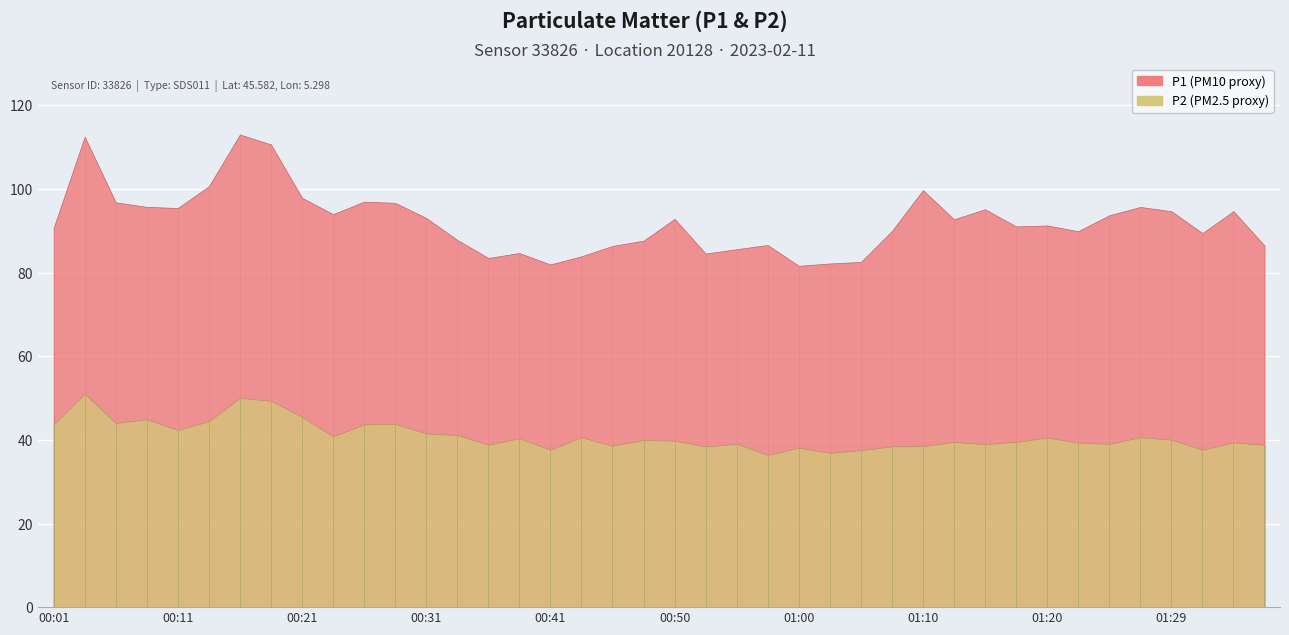

What position from the left is 00:01?

1